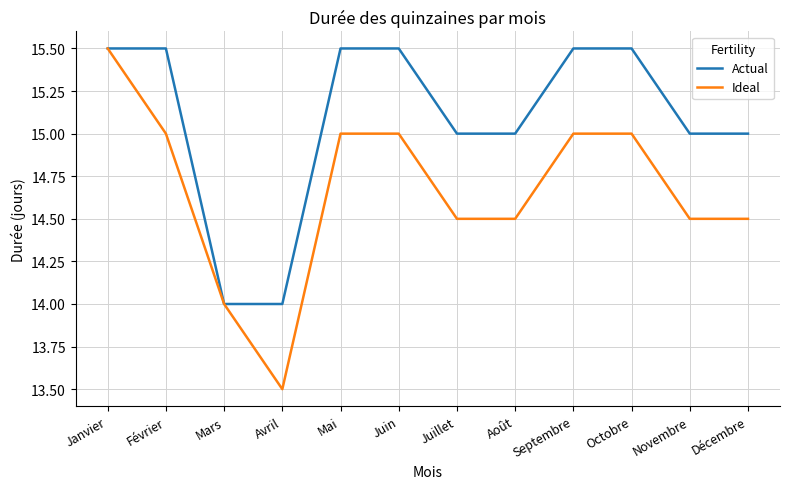

What is the sum of all Actual values?

181.0